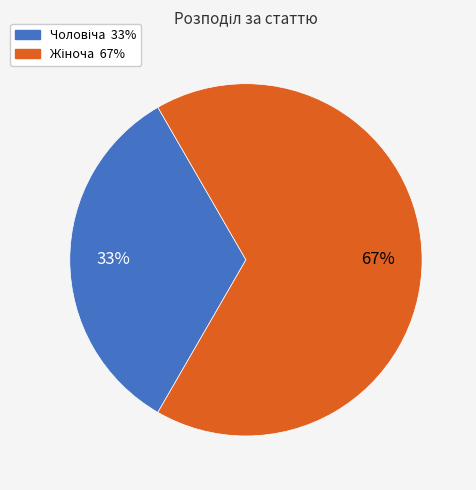

Is there any slice that represents more than half of the pie?

Yes